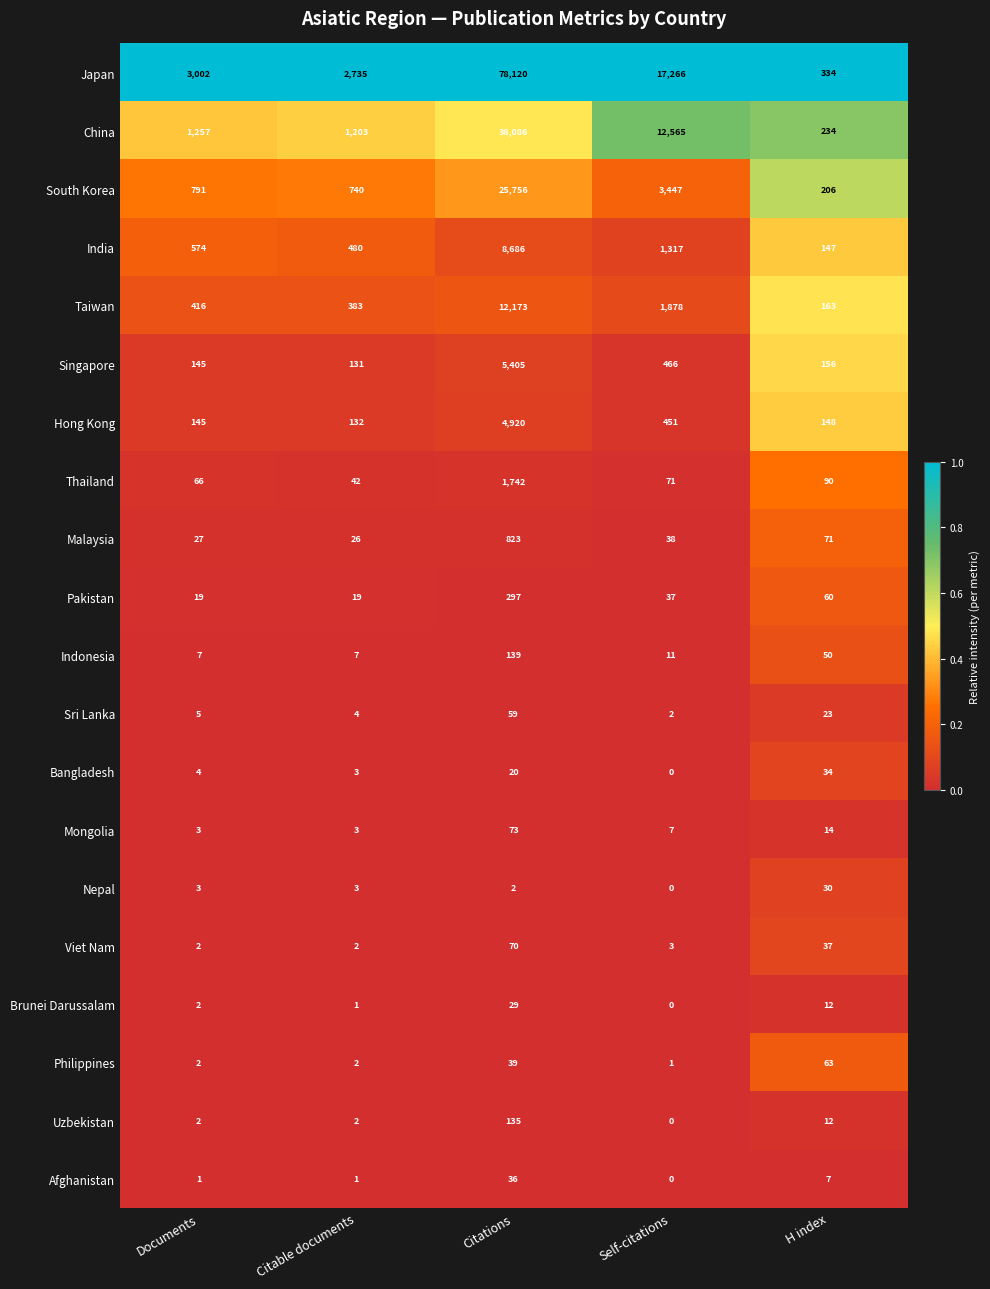

How many data points does each series have?

5